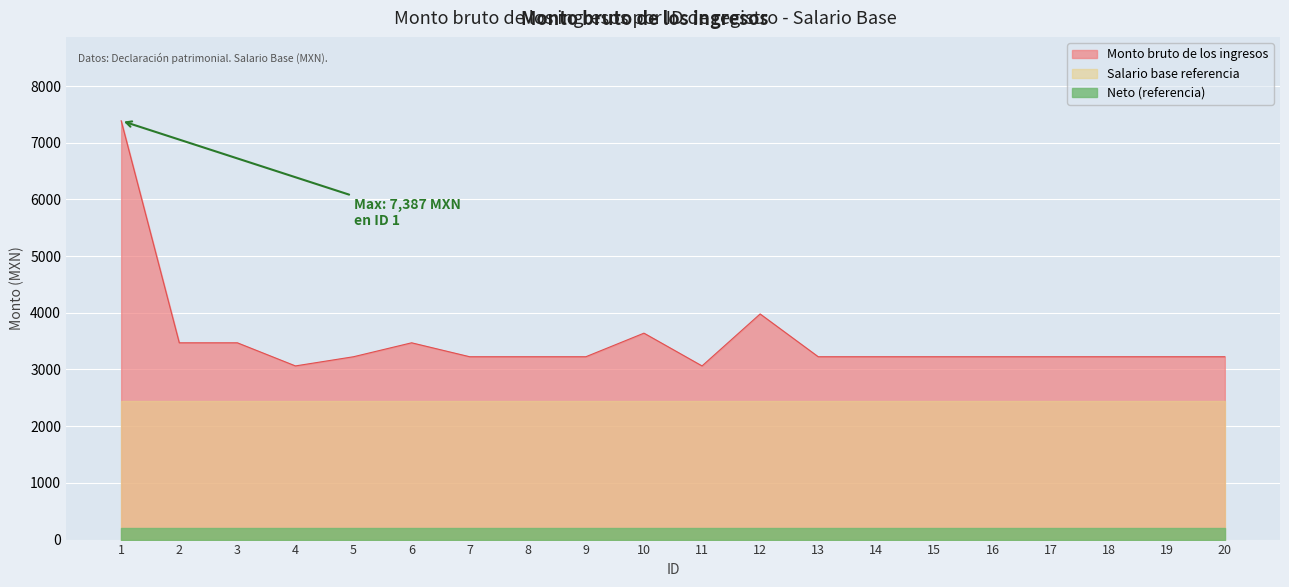

How many distinct data groups are displayed?

3